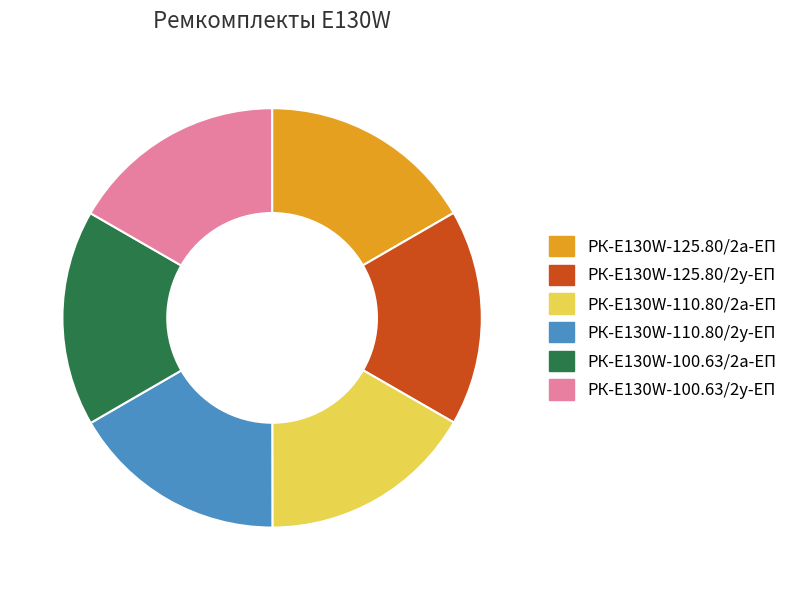

What is the ratio of the value at РК-E130W-110.80/2а-ЕП to the value at РК-E130W-110.80/2у-ЕП?

1.0